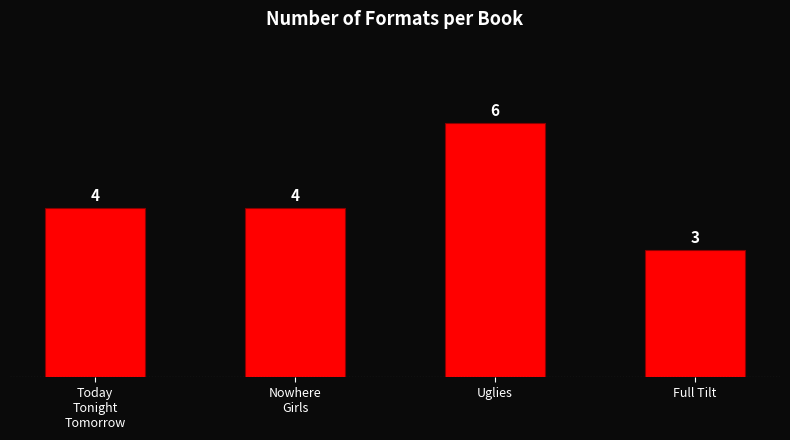

What position from the left is Today
Tonight
Tomorrow?

1